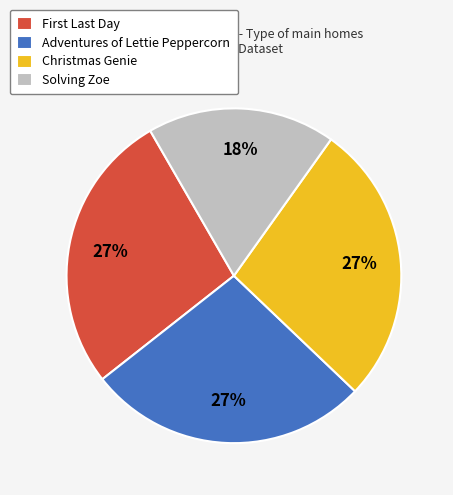

The Solving Zoe slice represents 11% of the pie. True or false?

False